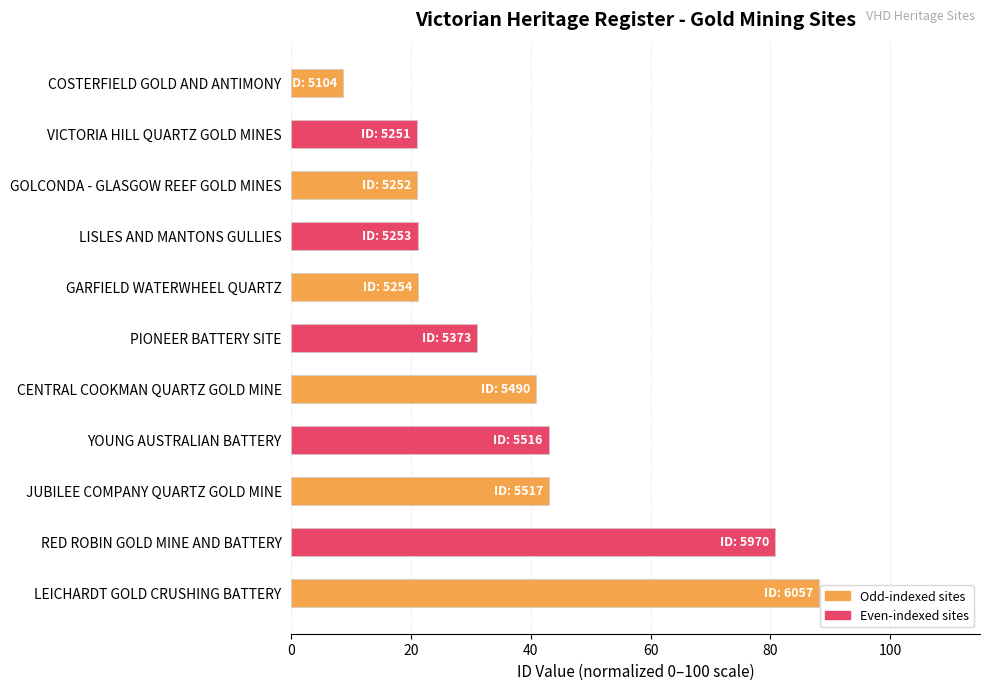

What value does the data have at PIONEER BATTERY SITE?

31.1